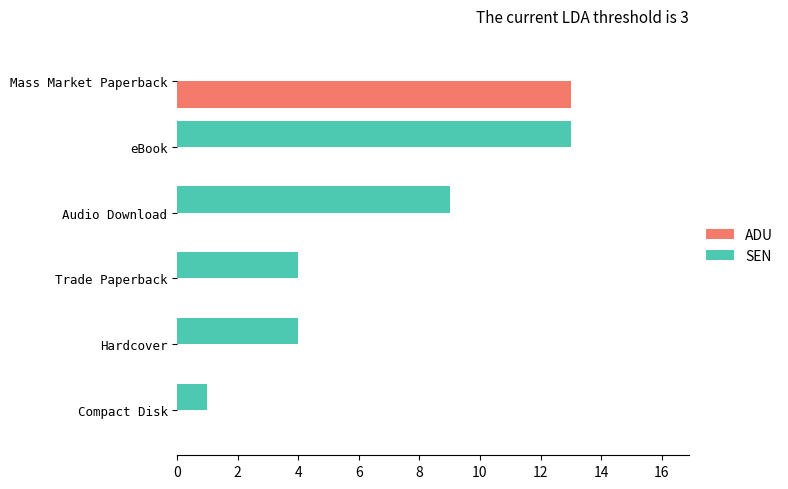

What is the maximum value for SEN?

13